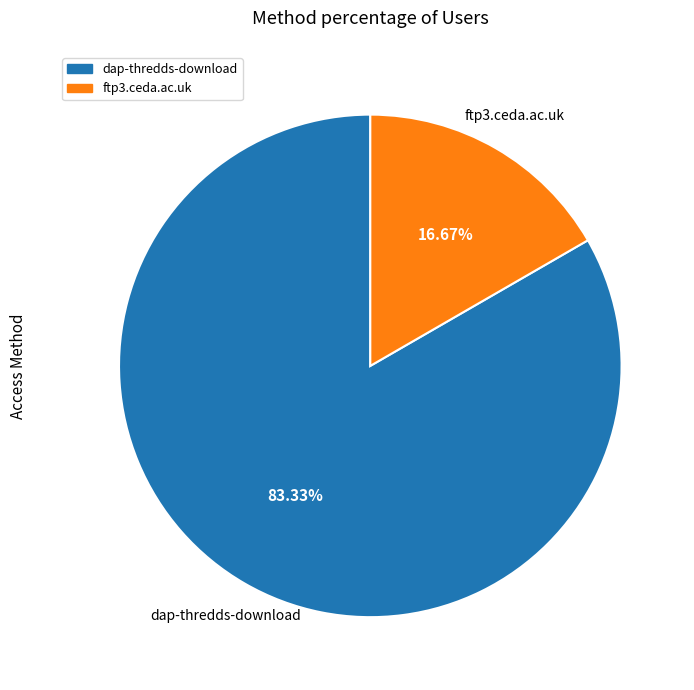

The dap-thredds-download slice represents 83% of the pie. True or false?

True